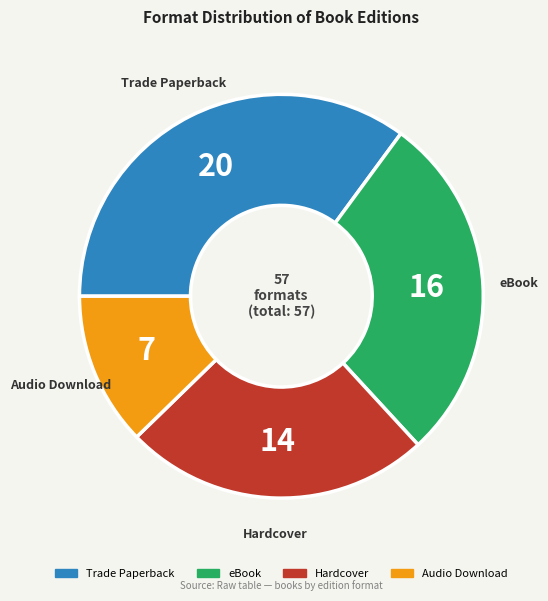

Is it true that Audio Download is 12% of the pie?

True